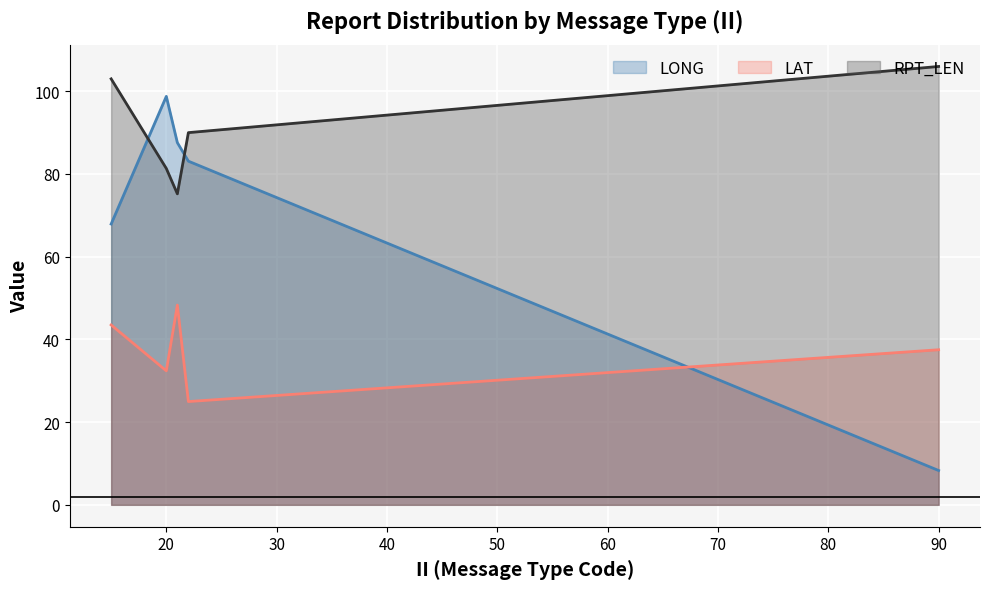

How many data points in LAT are above 37?

9